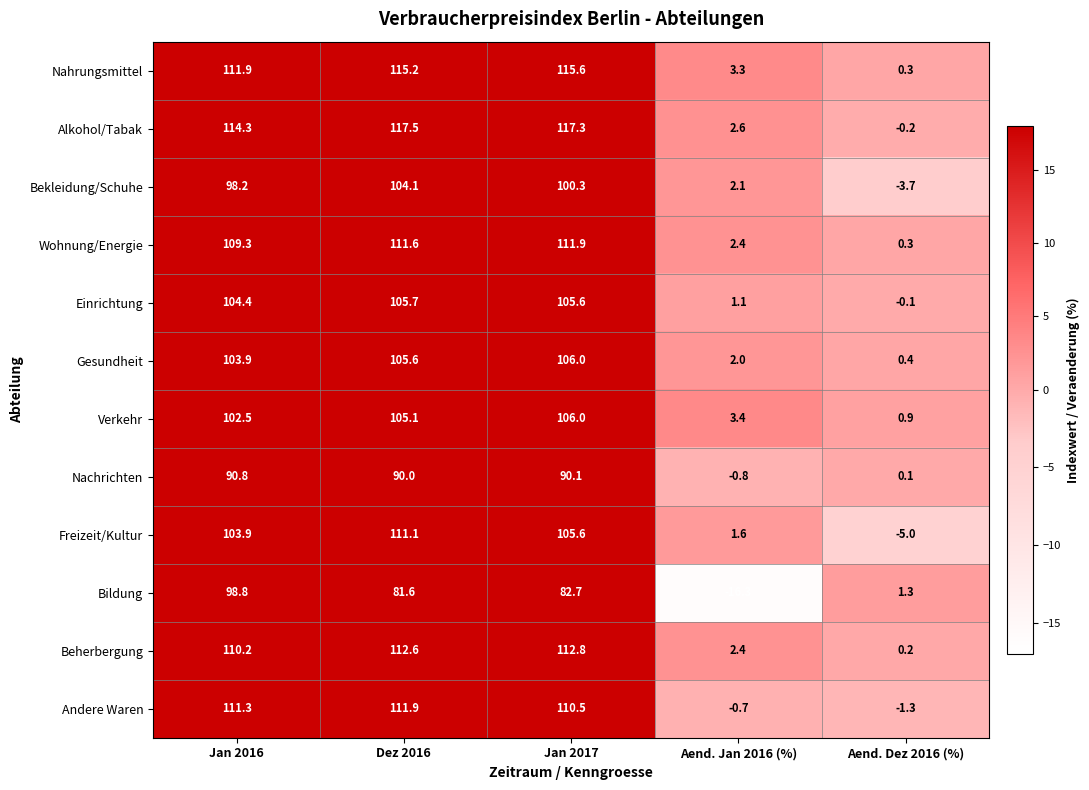

True or false: Nahrungsmittel has a value of 111.9 at Jan 2016.

True